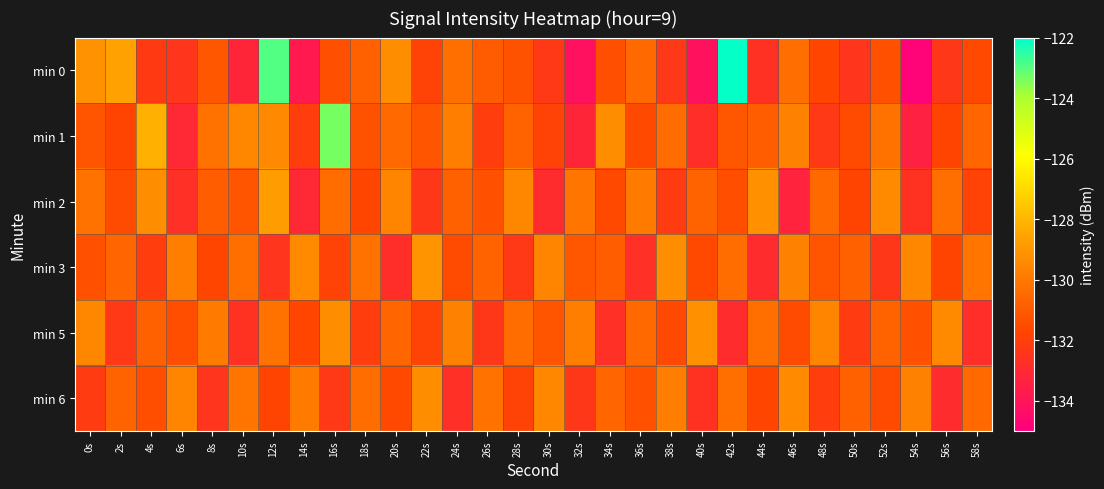

Which series has the largest range (max minus min)?

min 0